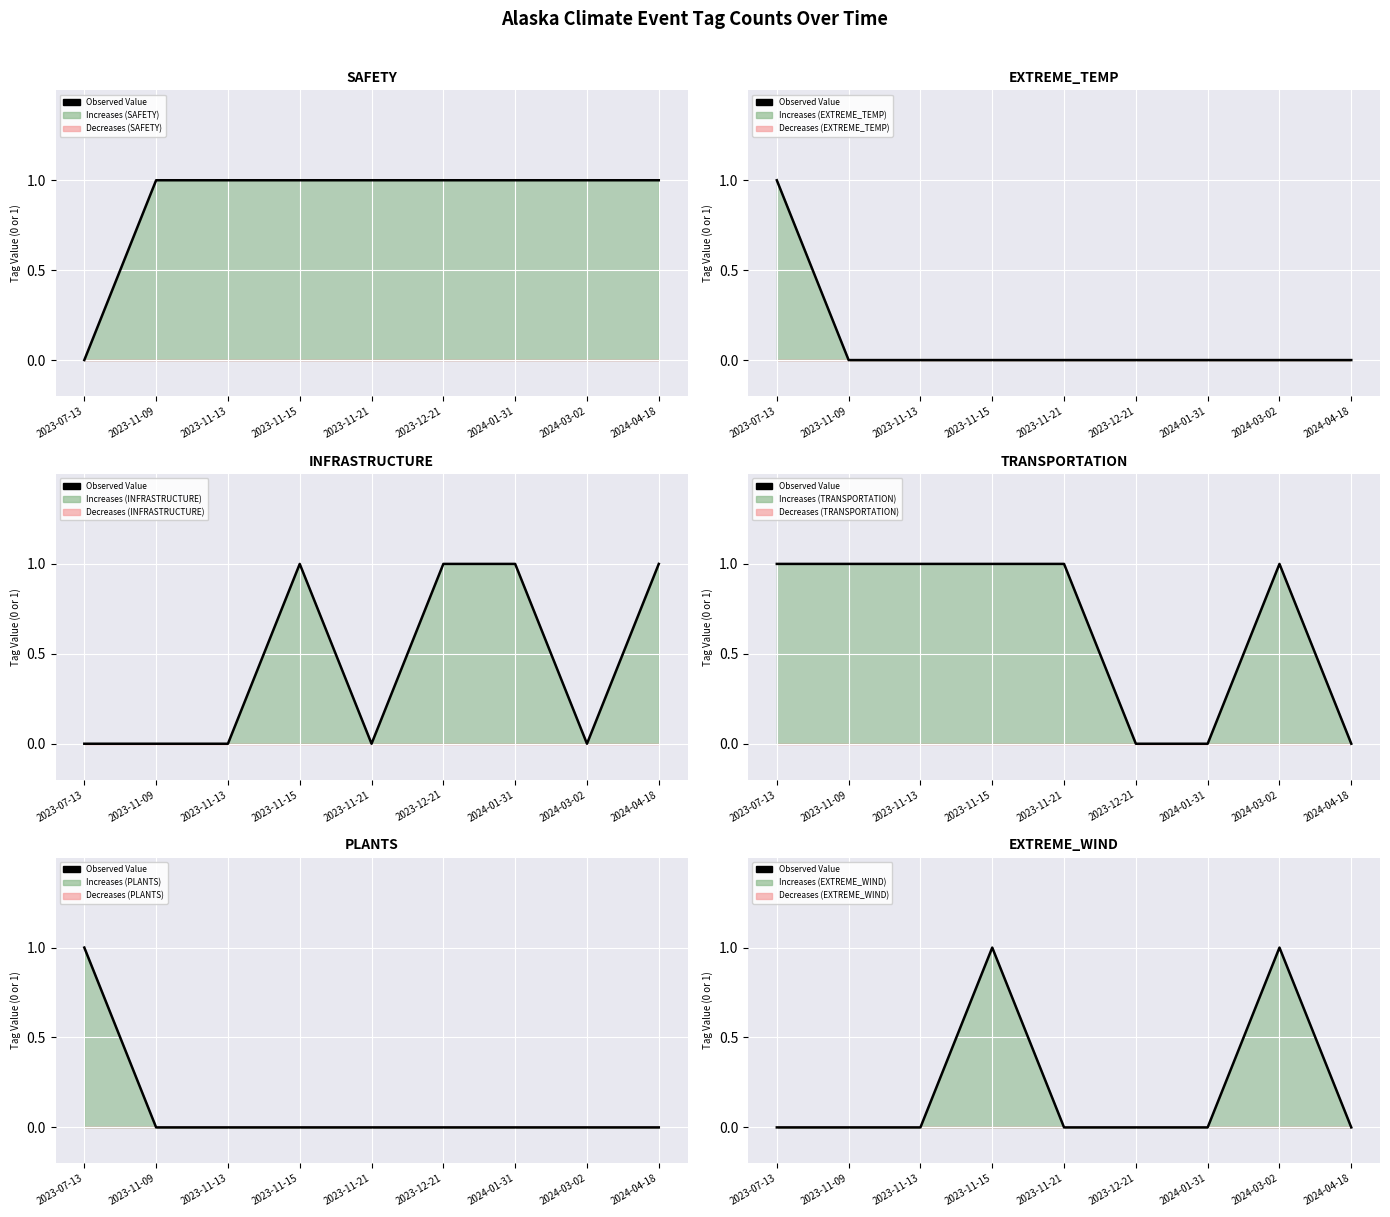

True or false: the data has more than 0 interior local peaks.

True